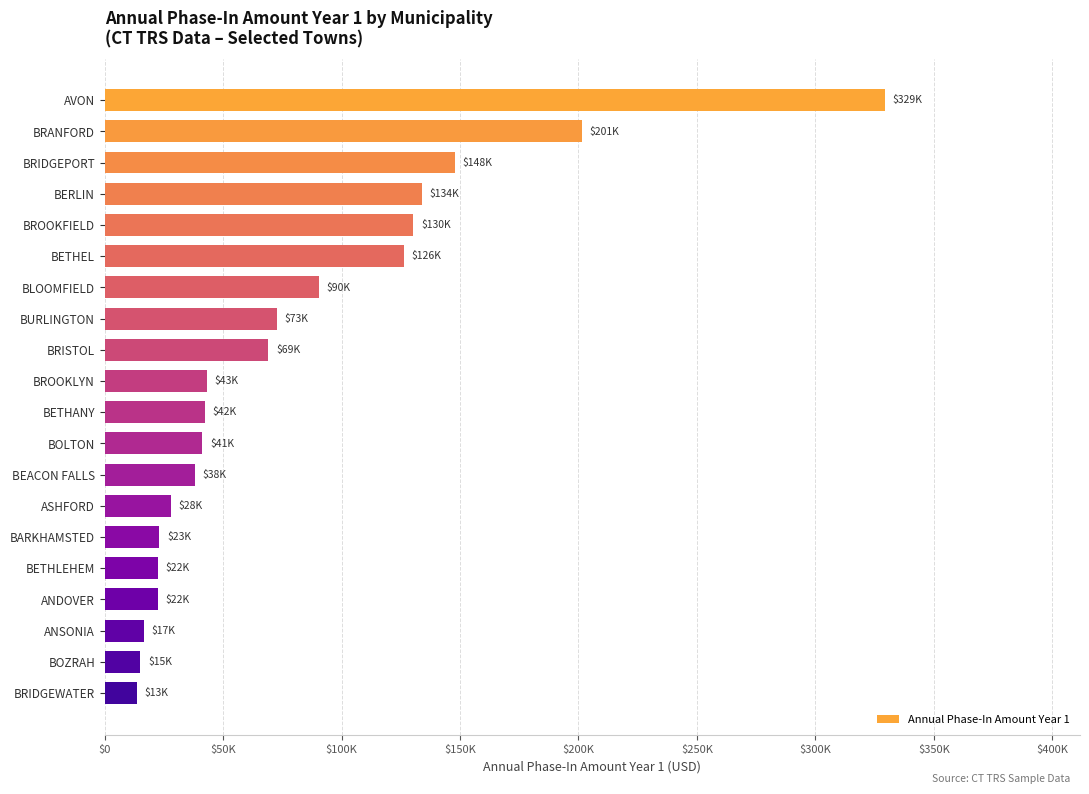

What is the greatest value displayed?

329381